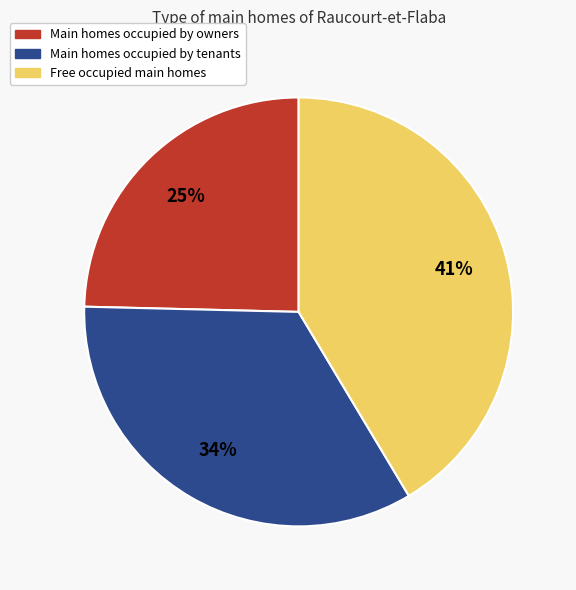

How many segments does this pie chart have?

3